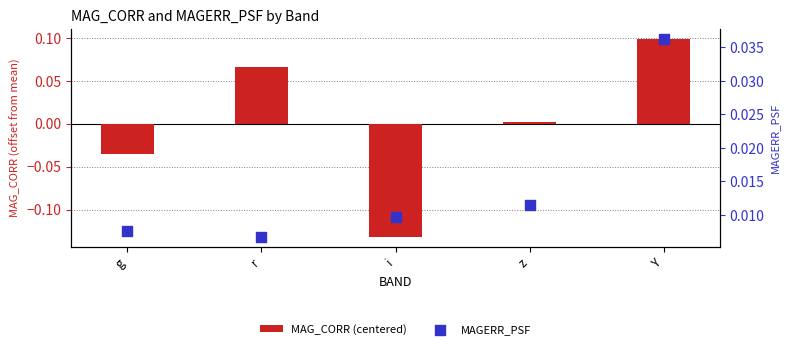

At which category is the sum across all series the highest?

Y